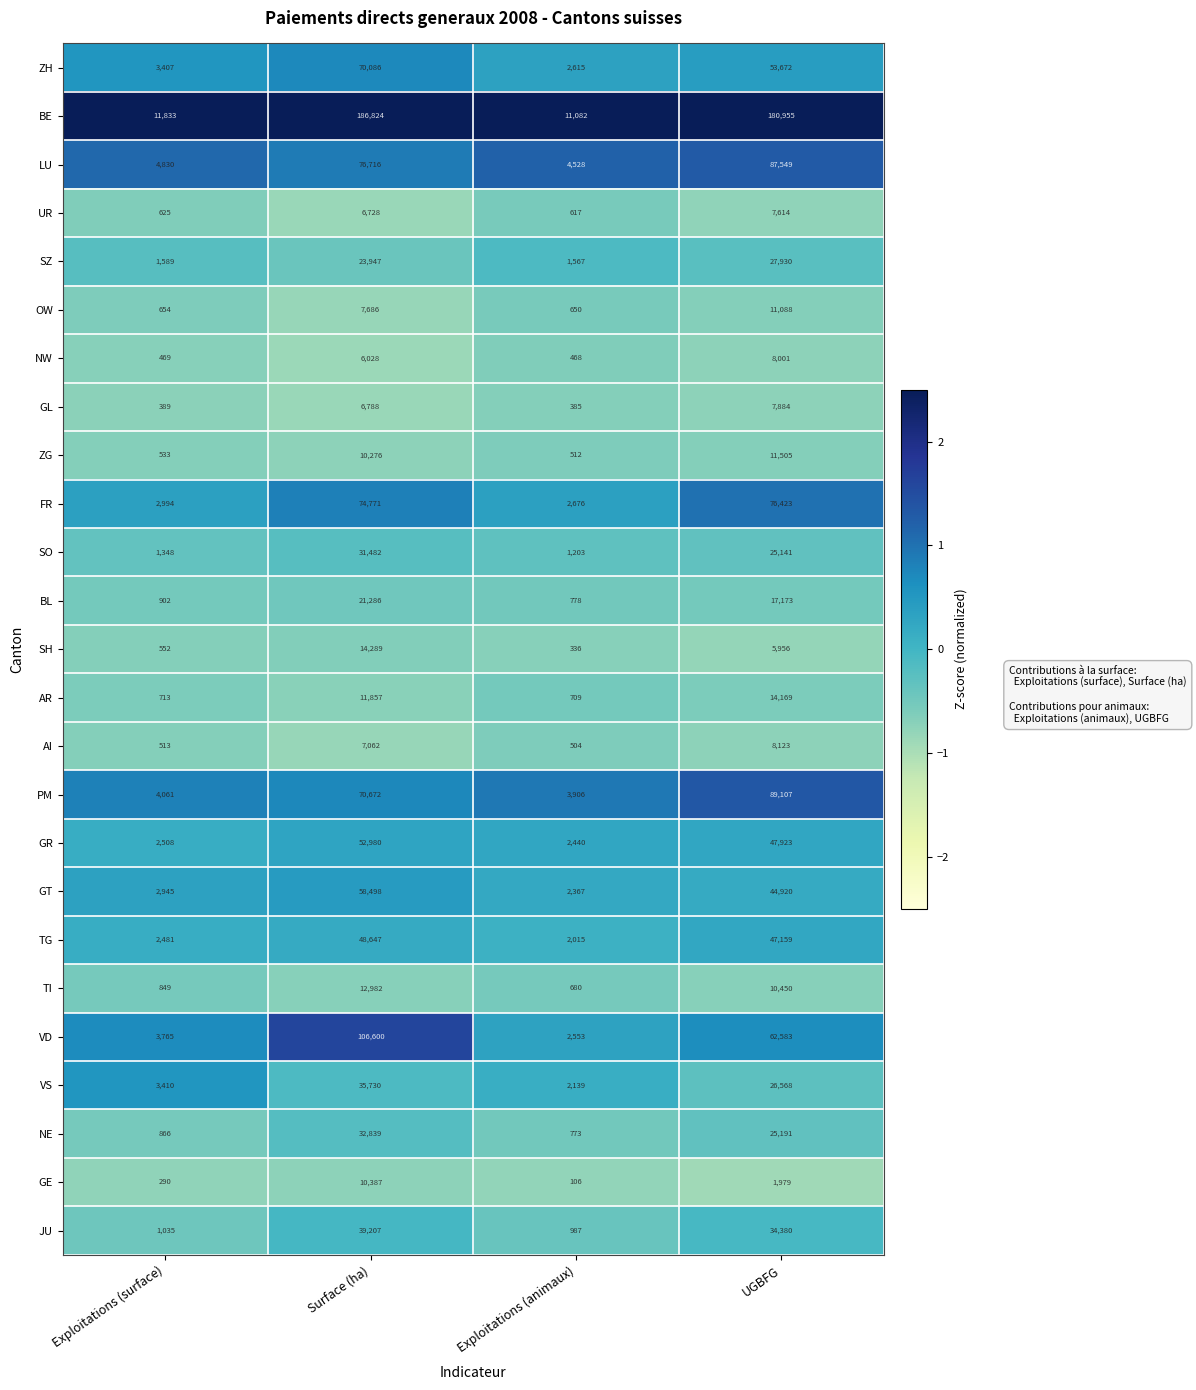

True or false: TG has a value of 12913 at UGBFG.

False